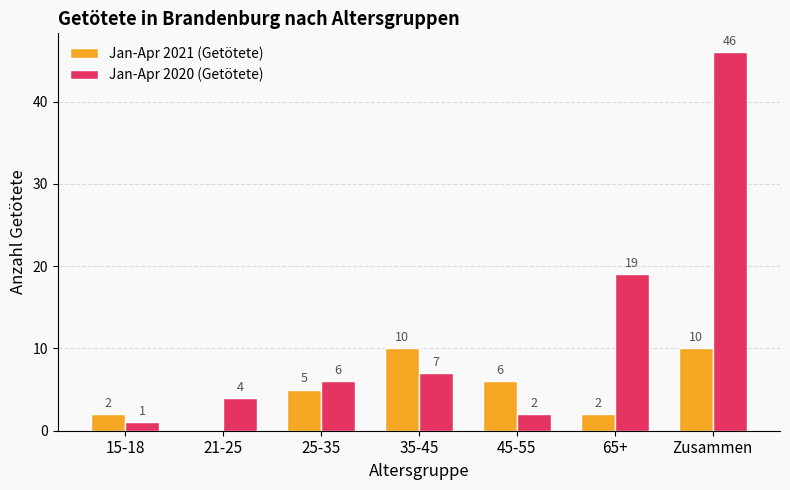

Is the value of Jan-Apr 2021 (Getötete) at 21-25 greater than the value of Jan-Apr 2020 (Getötete) at 65+?

No